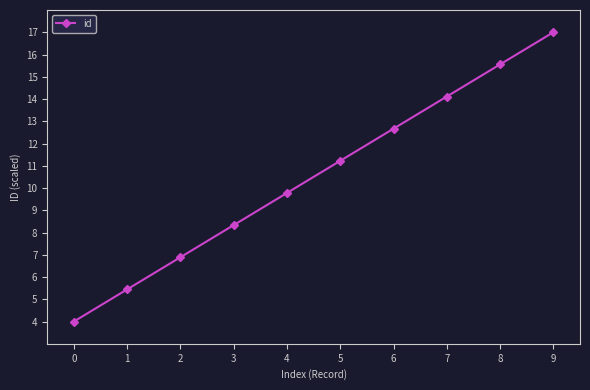

What is the value of the 2nd point from the left?

5.4